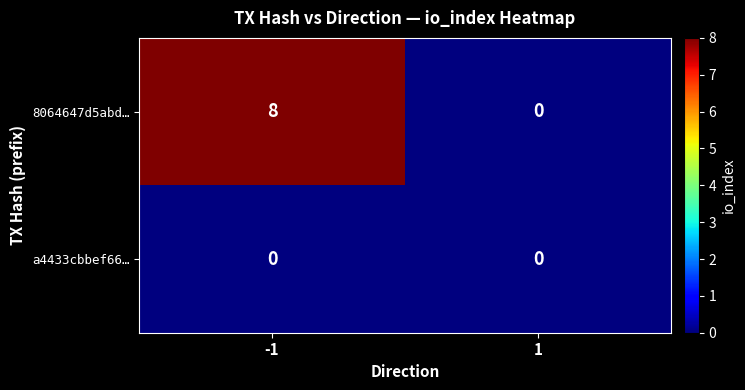

List the series in order of their peak value, lowest first.

a4433cbbef66…, 8064647d5abd…